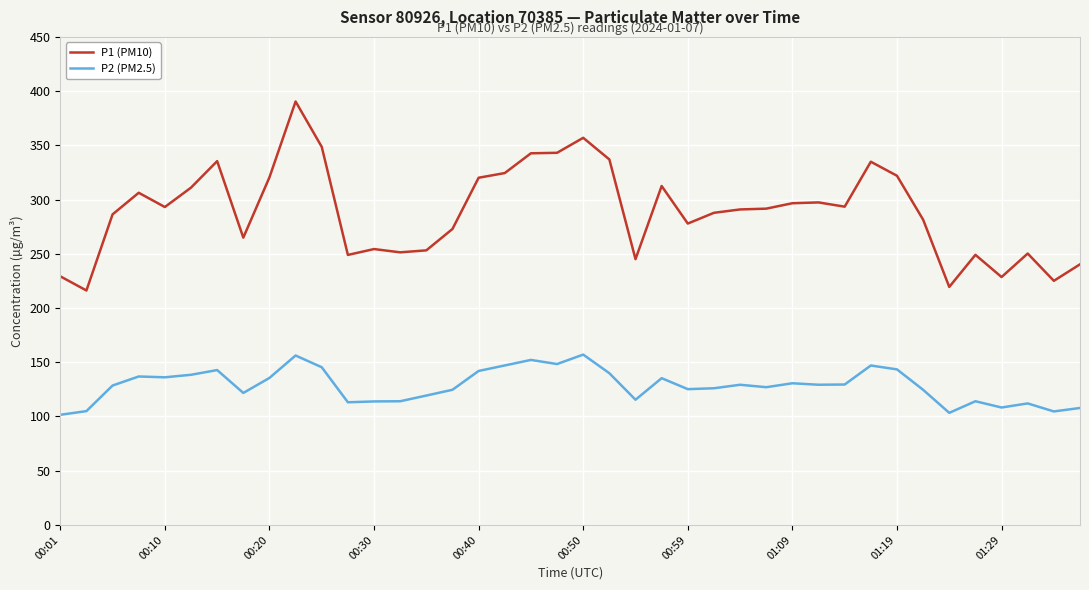

Which series has the largest total across all categories?

P1 (PM10)